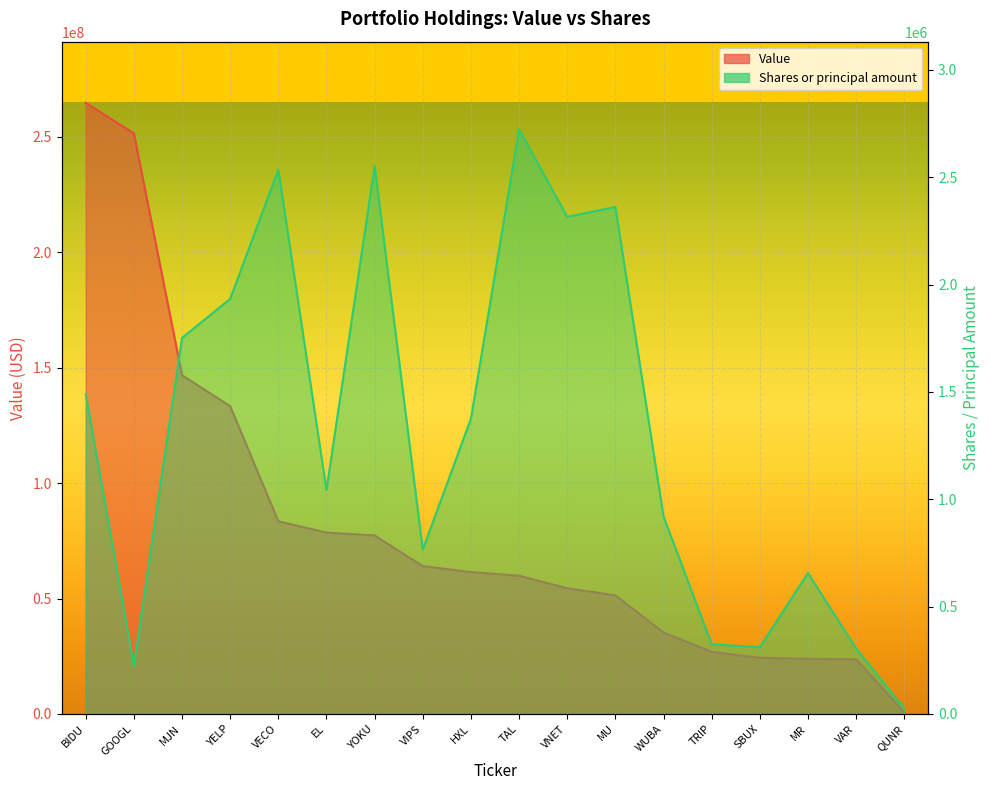

What is the difference between the highest and lowest values at VAR?

23390000